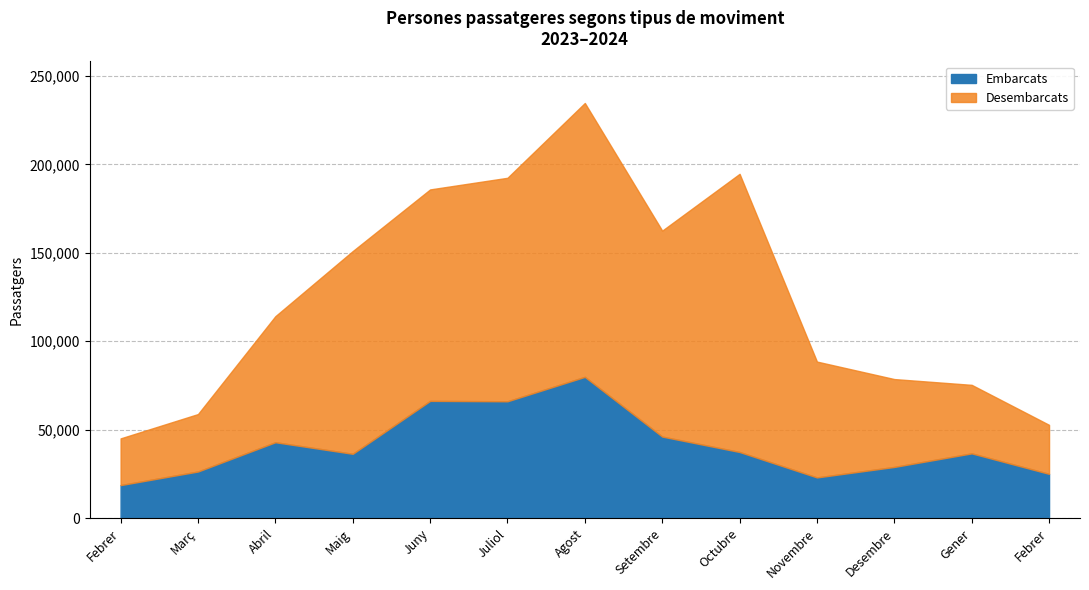

True or false: Embarcats and Desembarcats intersect in this chart.

False